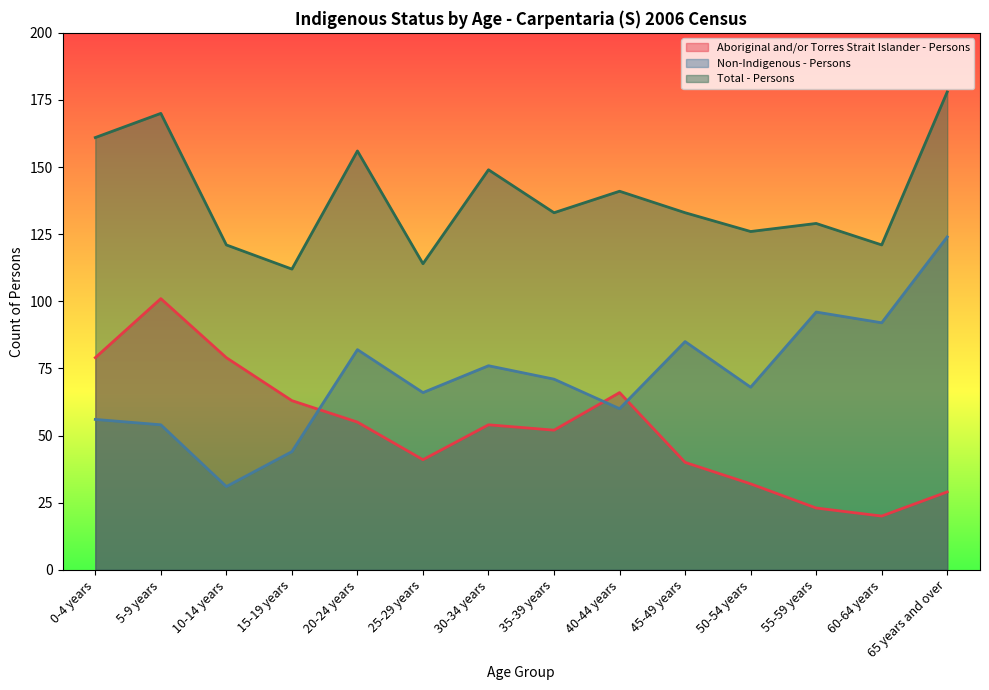

True or false: Non-Indigenous - Persons and Total - Persons cross at least once.

False